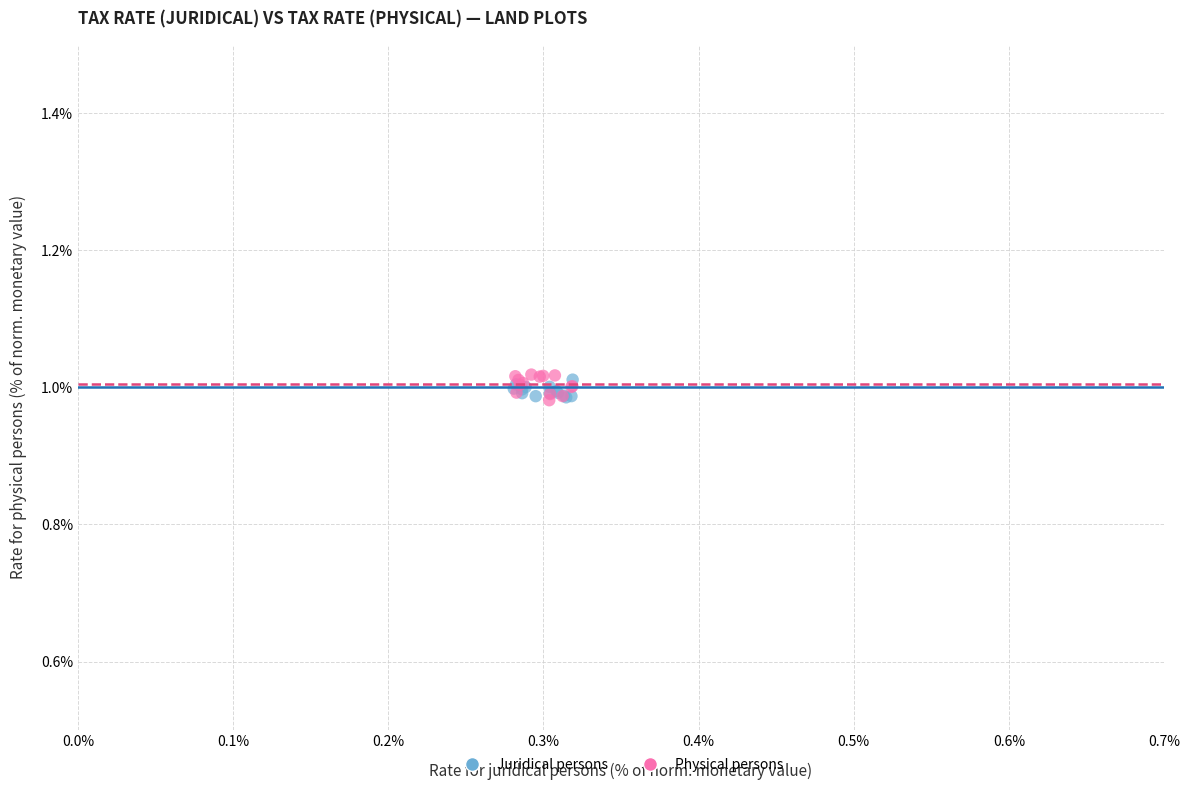

What are all the series names shown in the legend?

Juridical persons, Physical persons